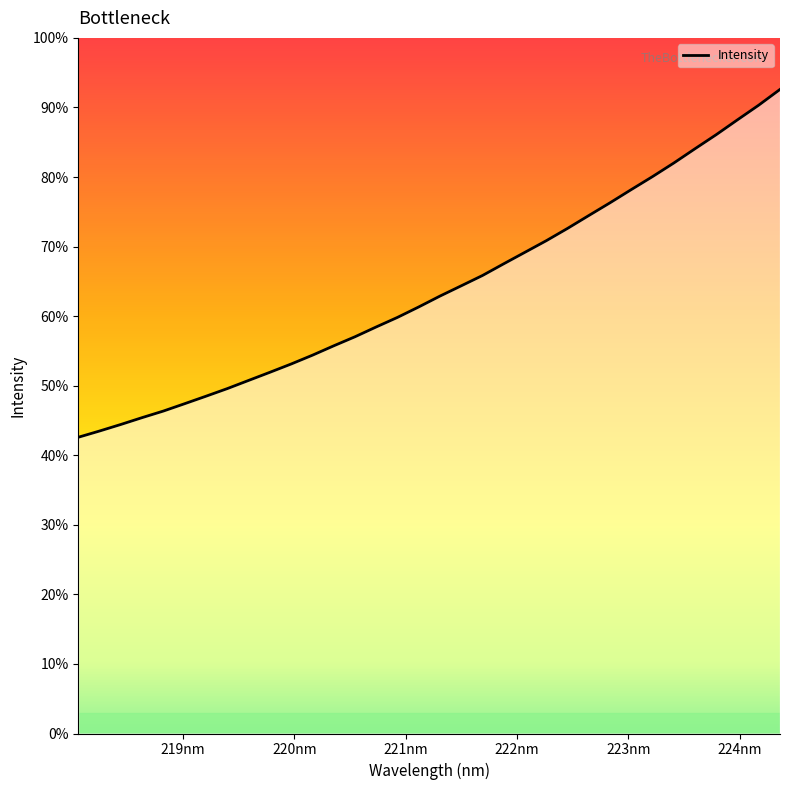

What is the label of the 2nd point from the left?

218.2508